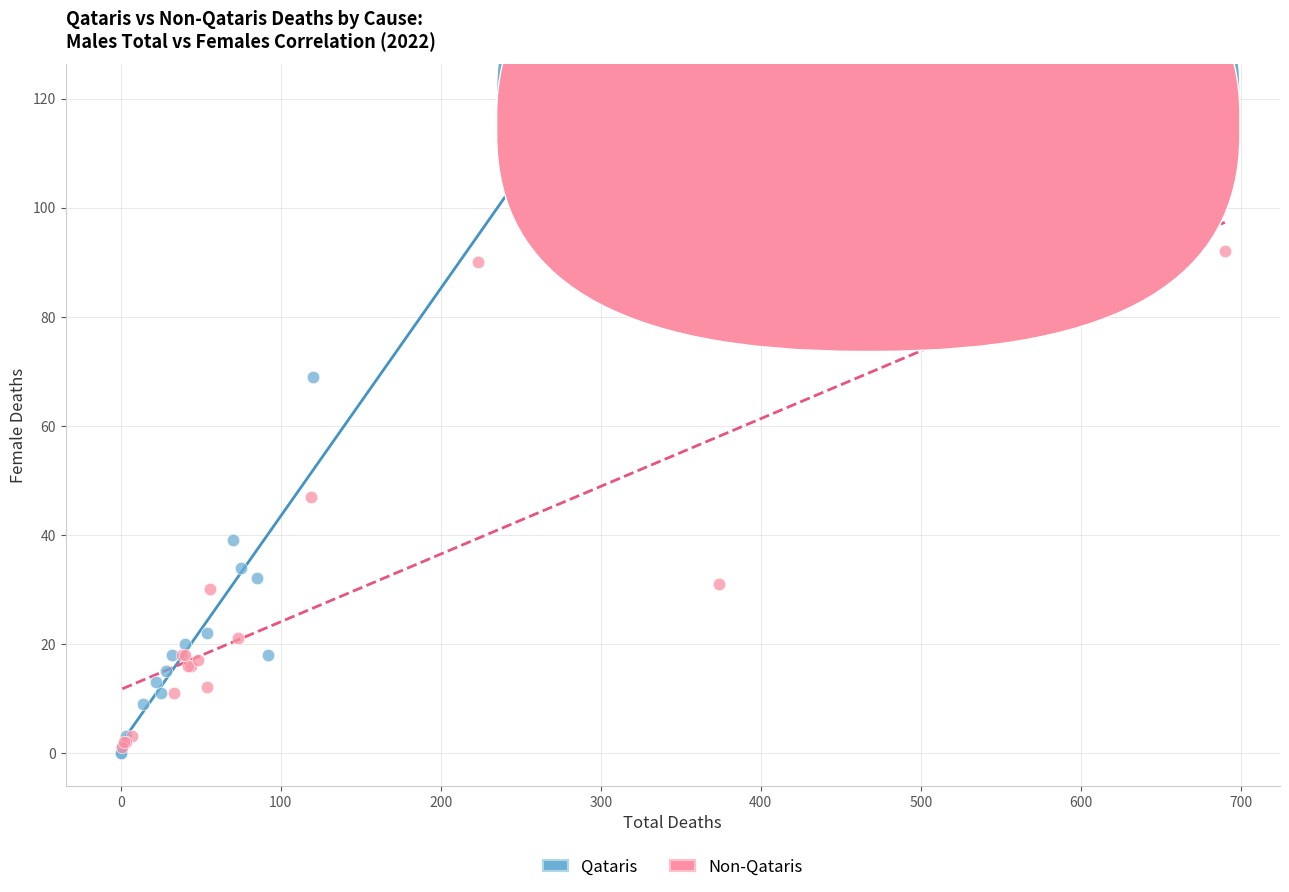

Which series has the widest spread of Y values?

Qataris